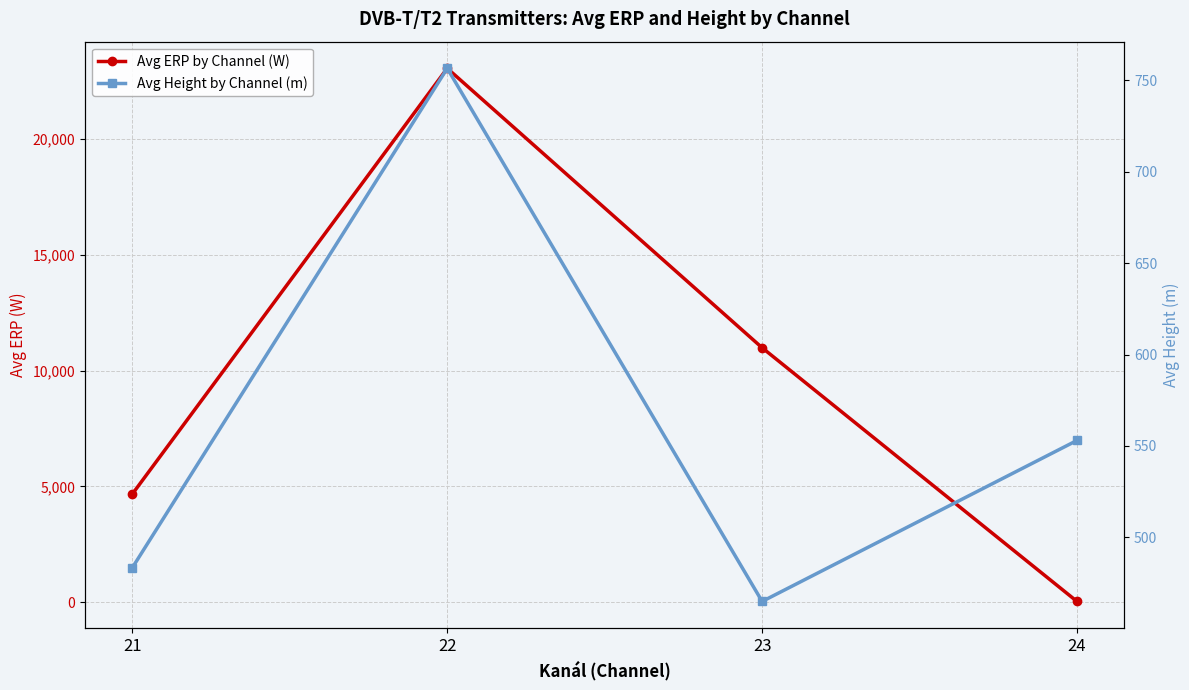

Between which two adjacent categories do Avg ERP by Channel (W) and Avg Height by Channel (m) first intersect?

23 and 24